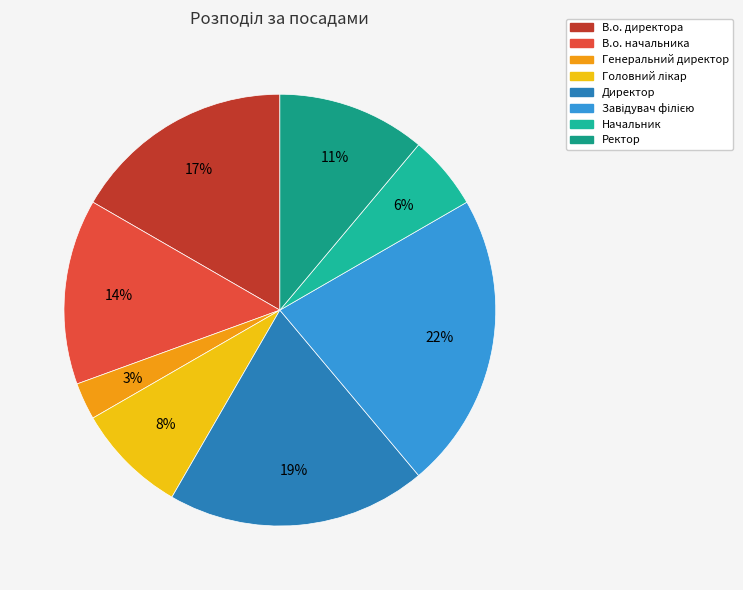

Count the number of slices in the pie.

8